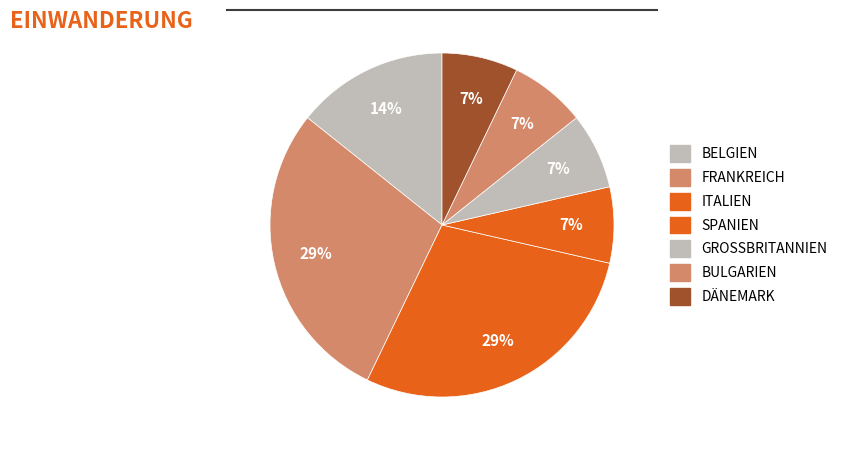

How many segments does this pie chart have?

7